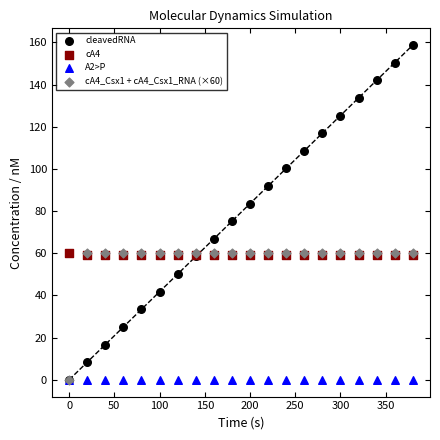

Which series reaches the maximum Y coordinate?

cleavedRNA